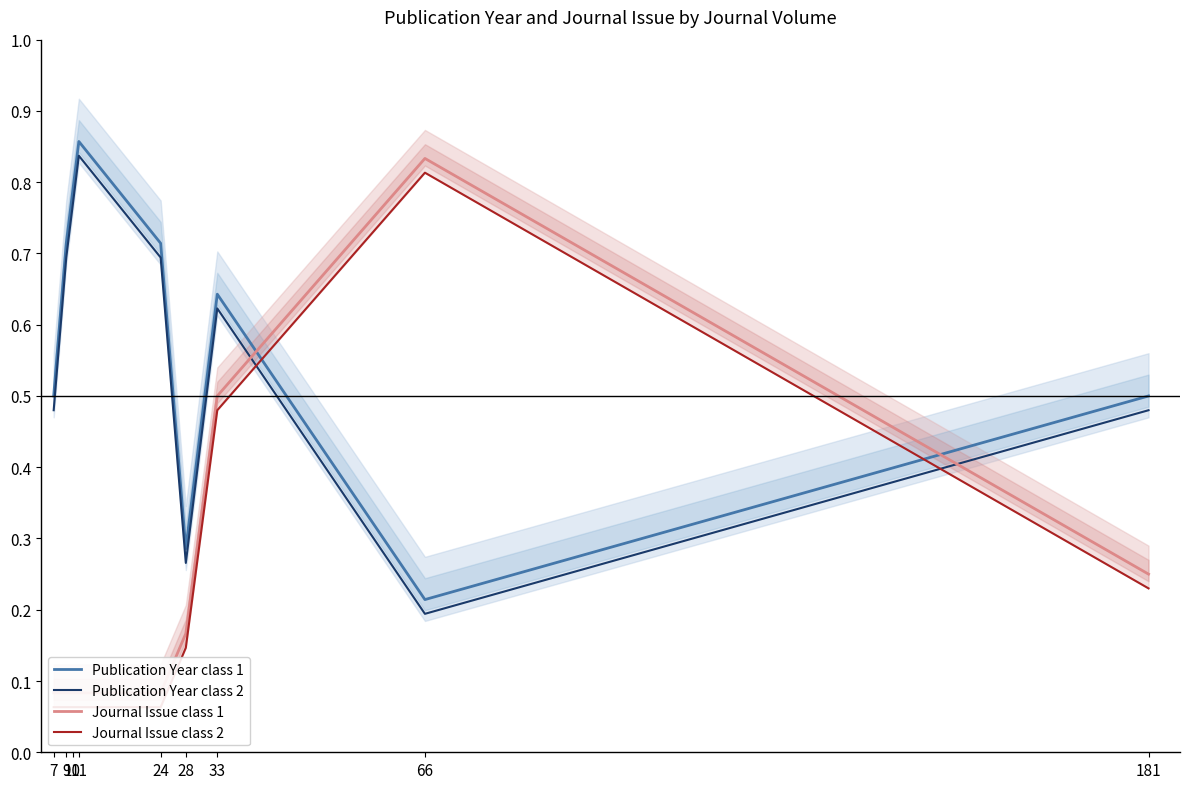

True or false: Publication Year (class 2) and Journal Issue (class 1) cross at least once.

True